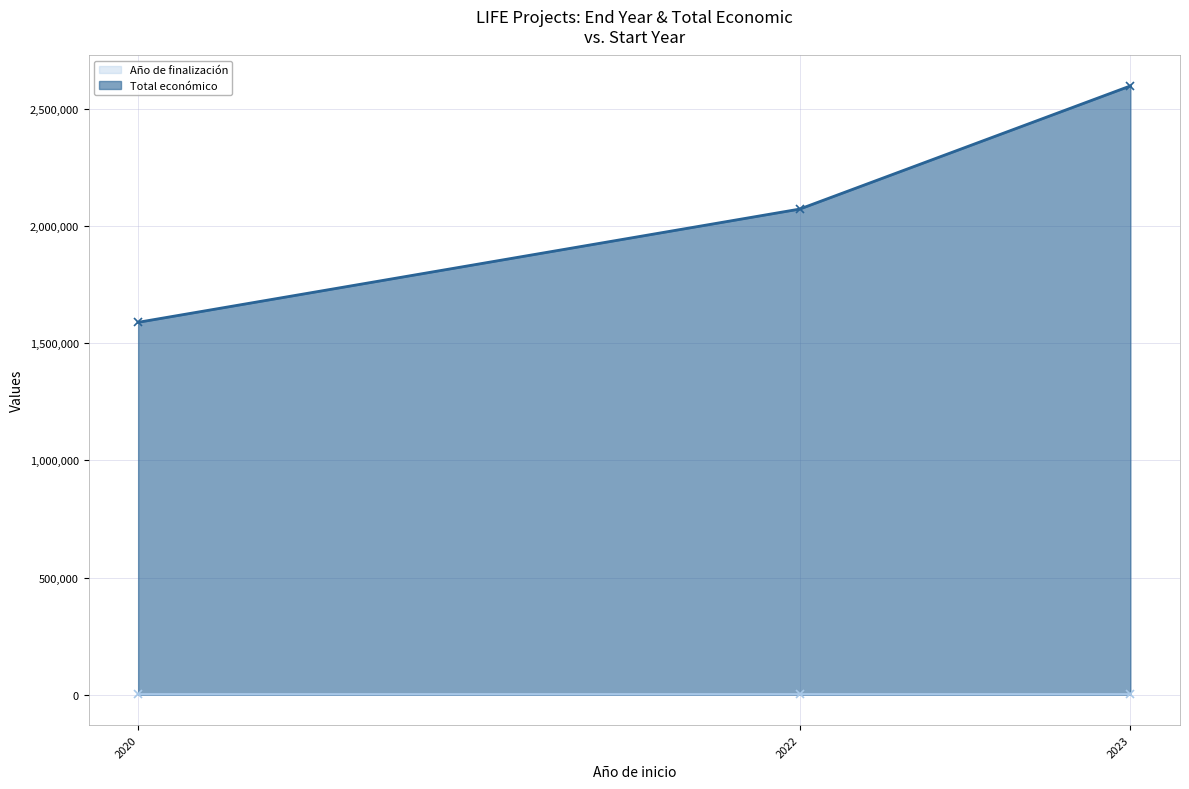

Reading left to right, what are all the values shown in this chart?

Año de finalización: 2024	2028	2027
Total económico: 1589765	2073206	2599081